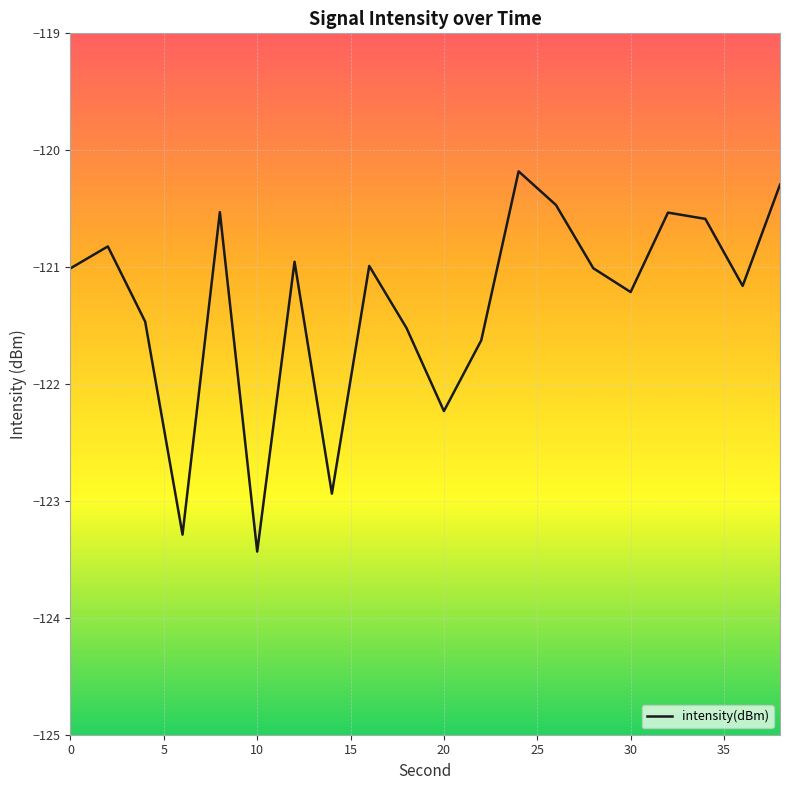

What is the average value?

-121.3